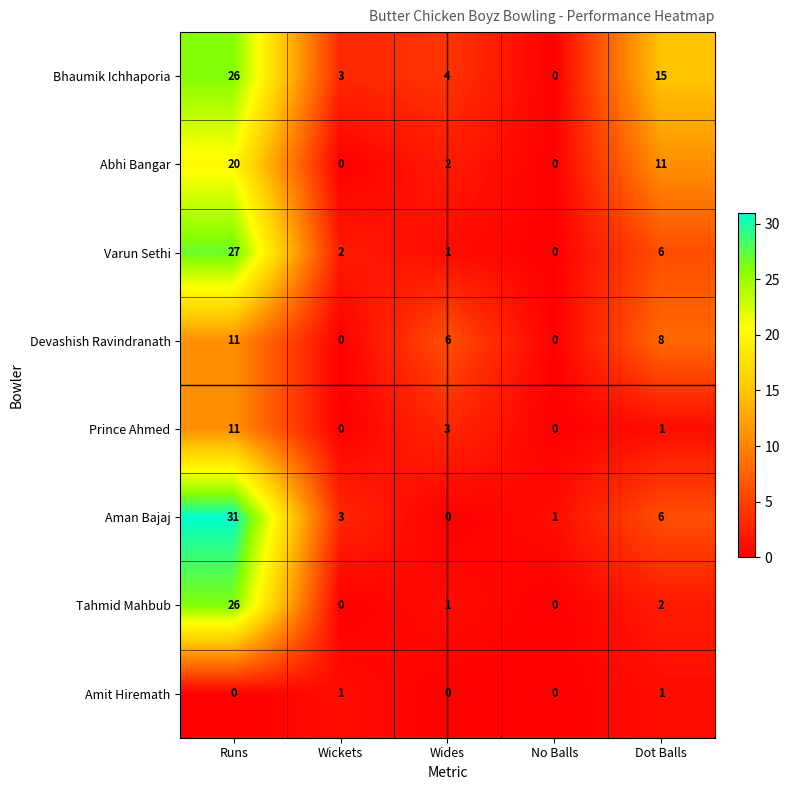

The value of Prince Ahmed at Wickets is 0. True or false?

True